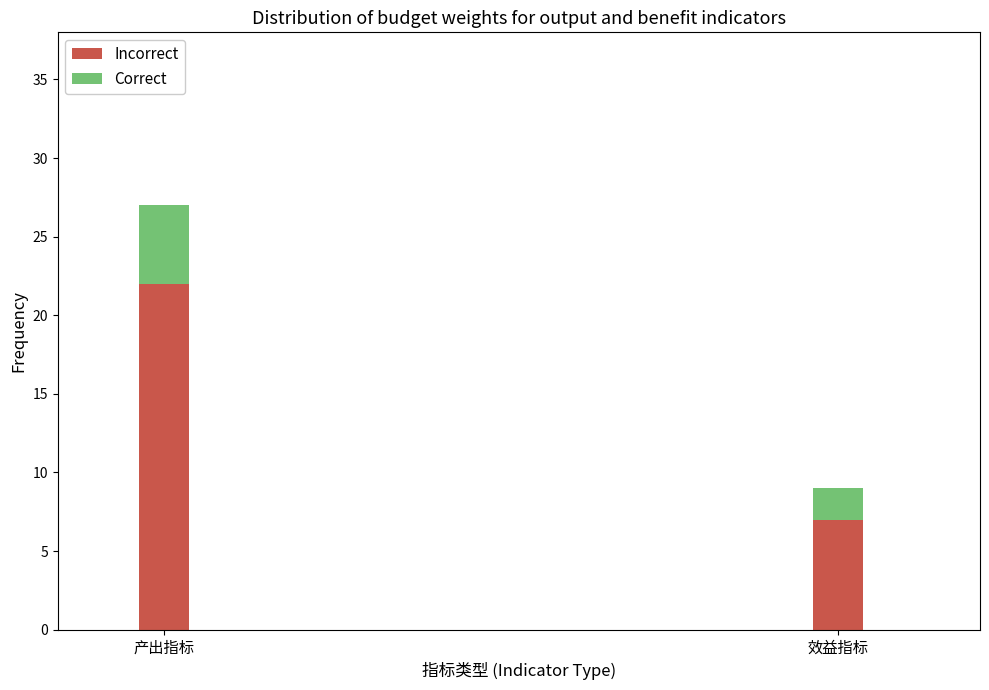

The value of Incorrect at 产出指标 is 11. True or false?

False